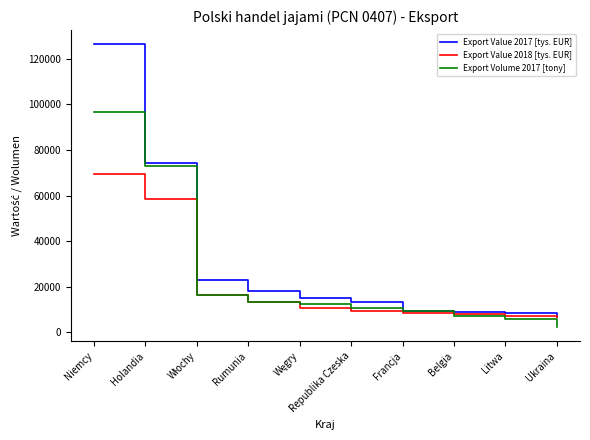

How many values in the Export Volume 2017 [tony] series are below 12326?

5